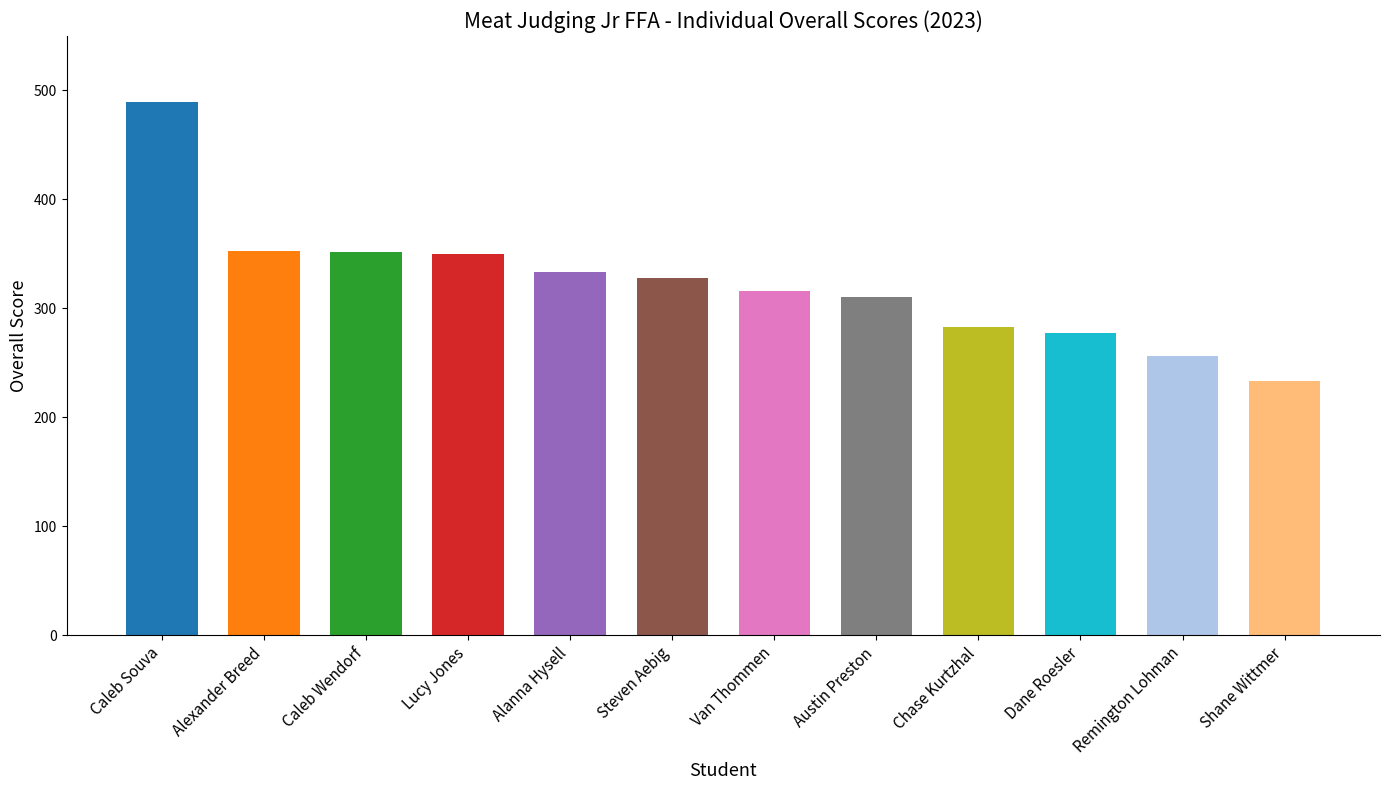

The value at Van Thommen is 468. True or false?

False